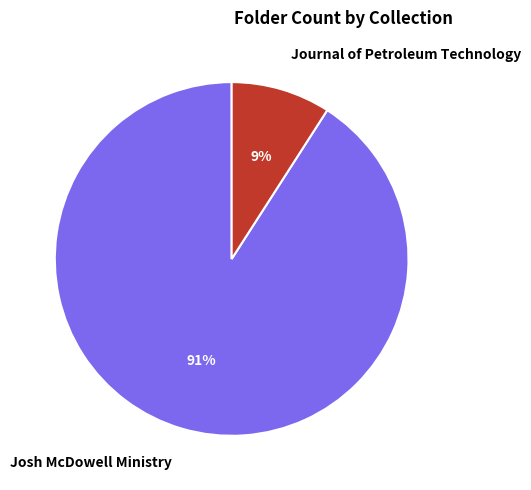

To the nearest percent, what percentage of the pie is Josh McDowell Ministry?

91%